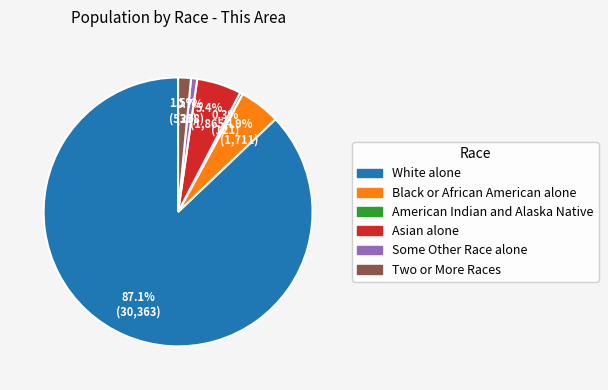

What is the largest slice in the pie chart?

White alone